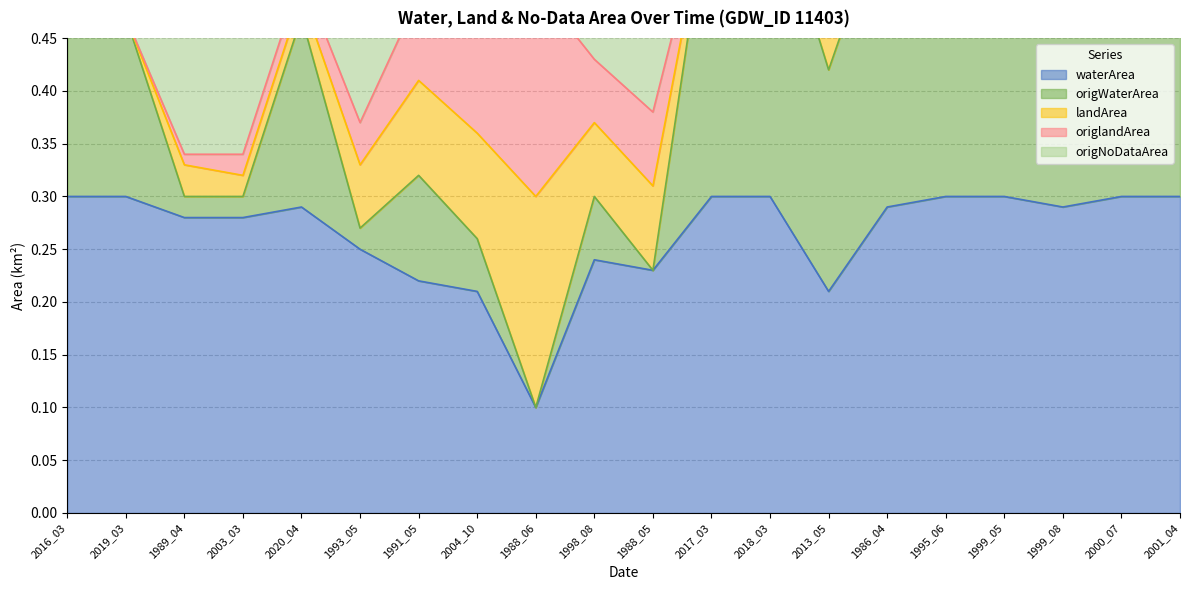

True or false: origNoDataArea and origWaterArea intersect in this chart.

False